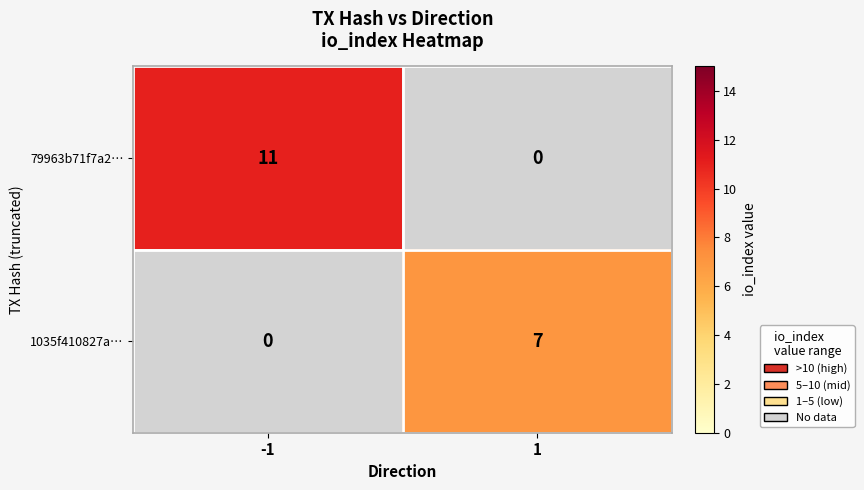

Between -1 and 1, which is larger?

1